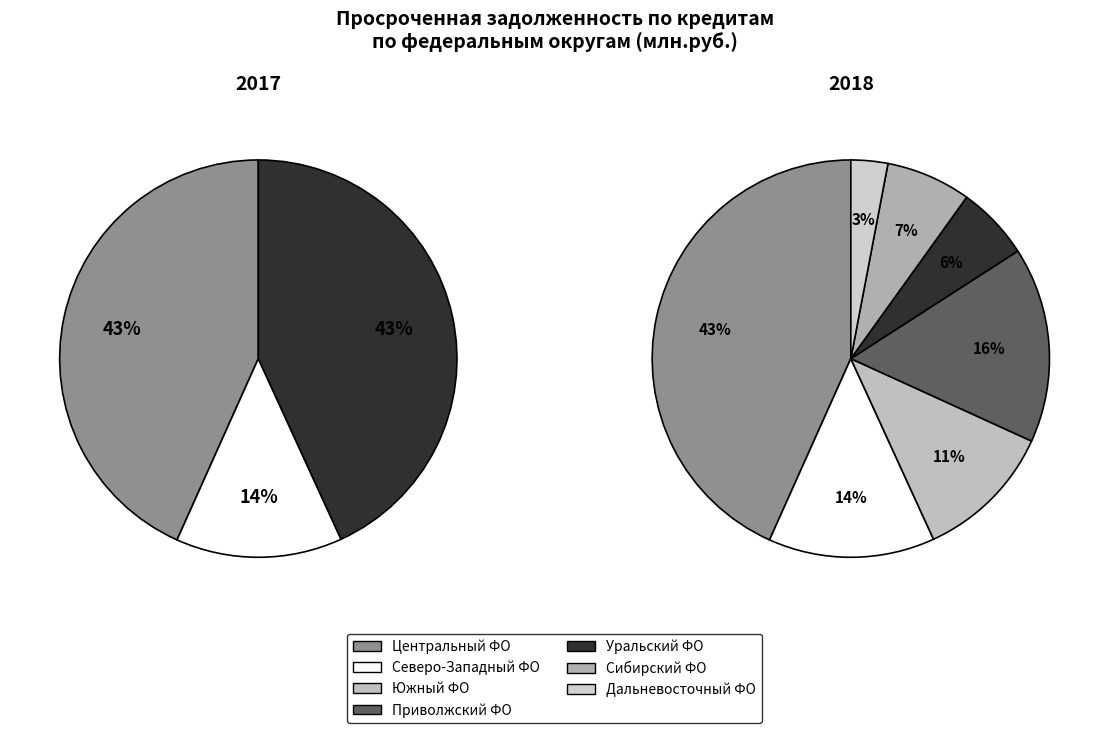

What is the smallest slice in the pie chart?

ДАЛЬНЕВОСТОЧНЫЙ ФЕДЕРАЛЬНЫЙ ОКРУГ